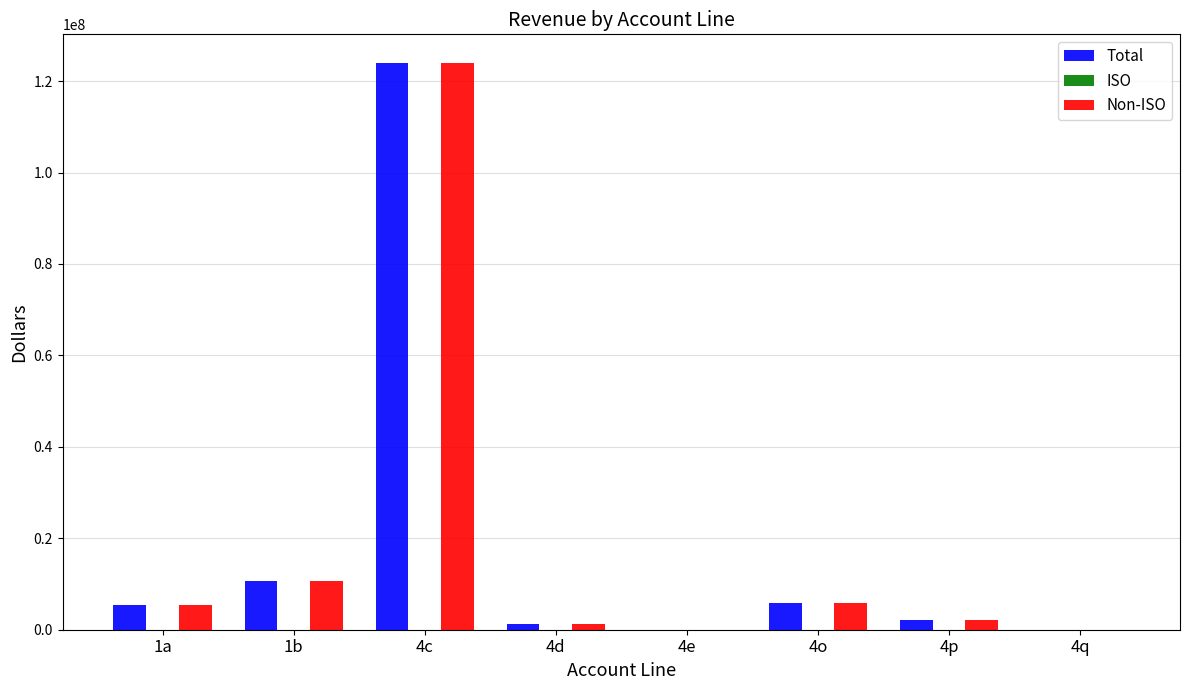

At which label is Non-ISO closest to 62019775?

1b